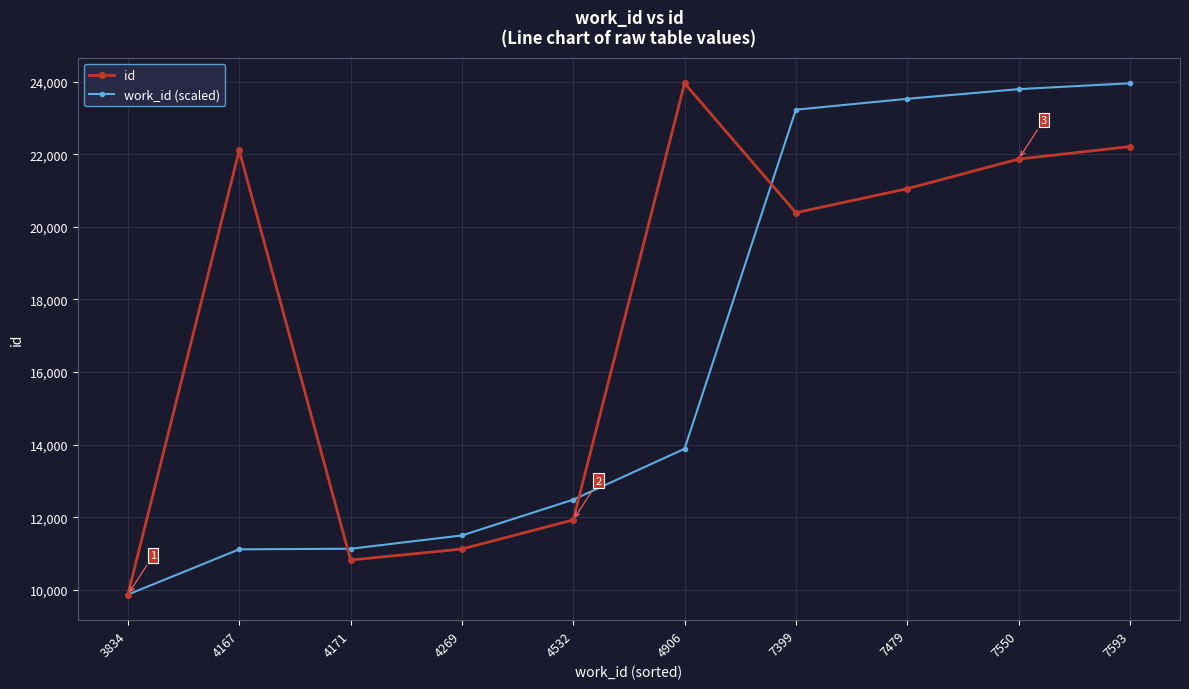

At which category is the sum across all series the highest?

7593